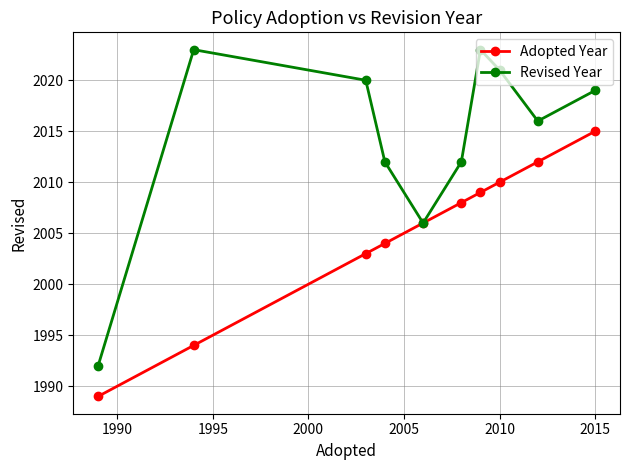

Rank the series by their maximum value, from lowest to highest.

Adopted Year, Revised Year